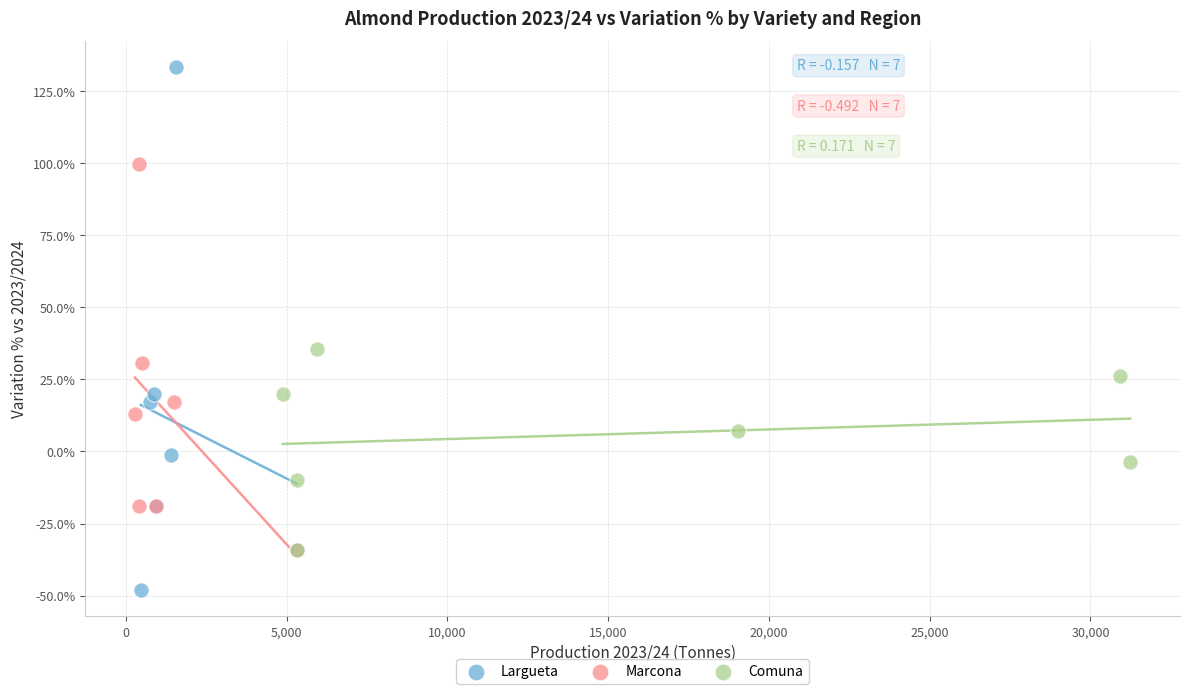

Which series contains the lowest Y value?

Largueta